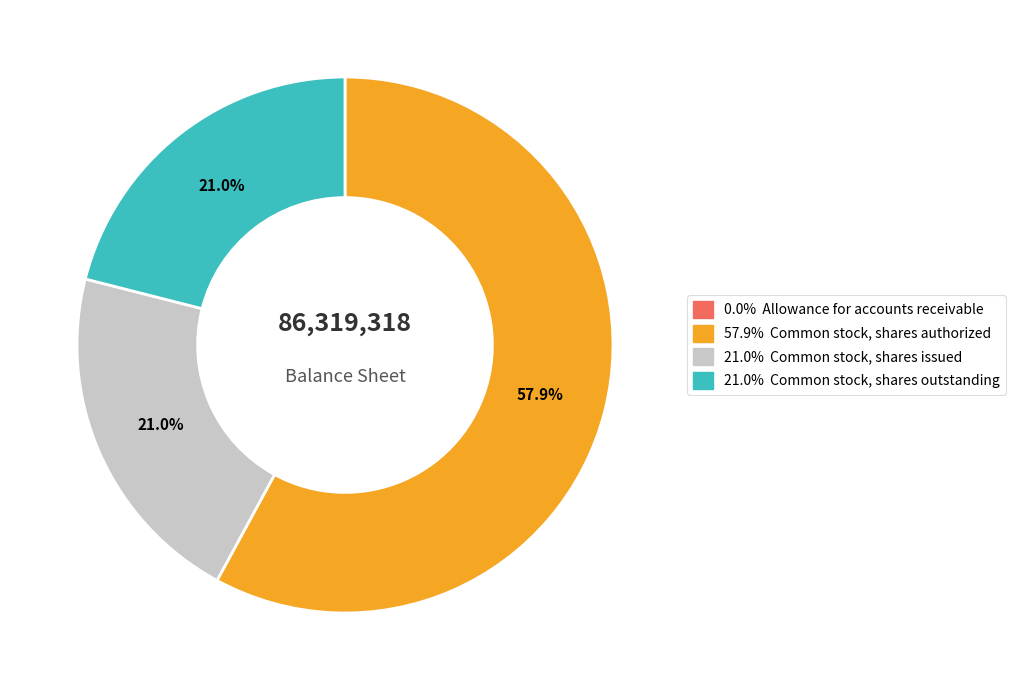

Is there a majority slice in this chart?

Yes